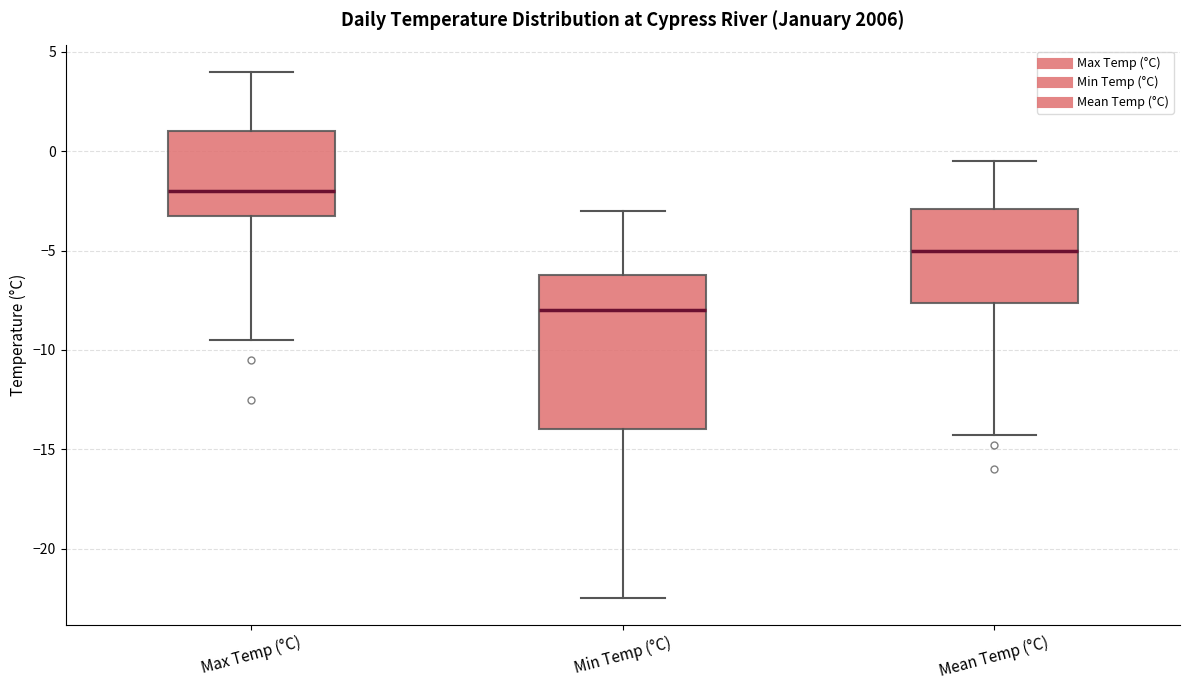

Which box's median line is the highest?

Max Temp (°C)